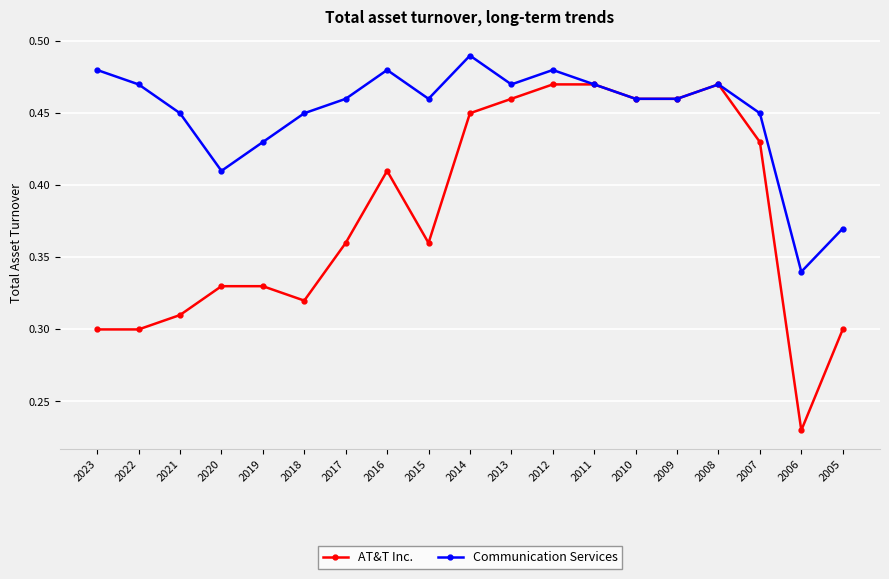

Which series has the largest total across all categories?

Communication Services